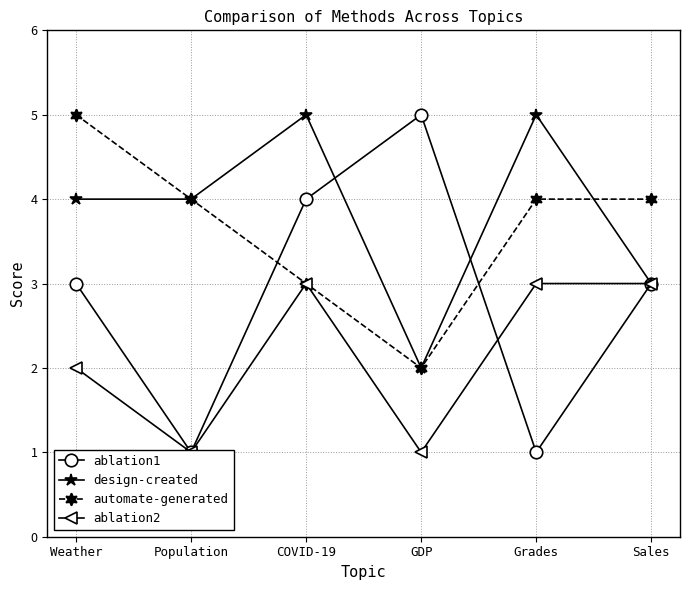

True or false: ablation2 and design-created intersect in this chart.

False